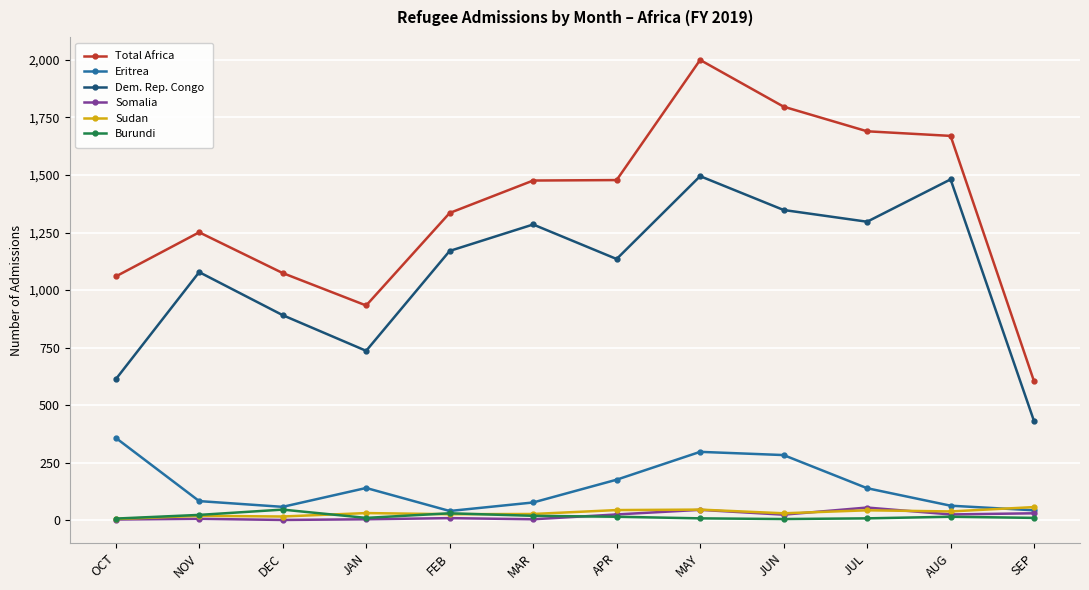

What is the difference between the highest and lowest values at JUL?

1682